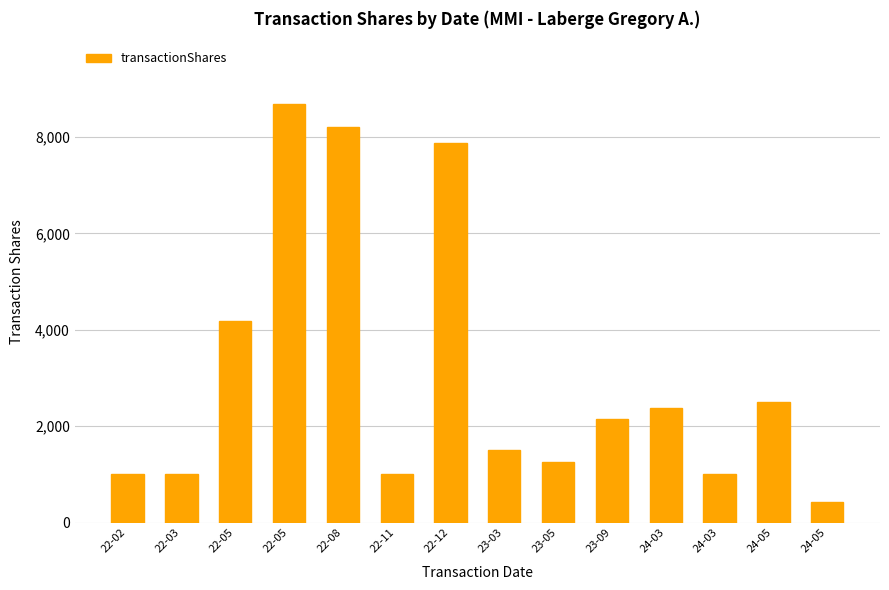

True or false: the data shows 3404 at 23-09.

False